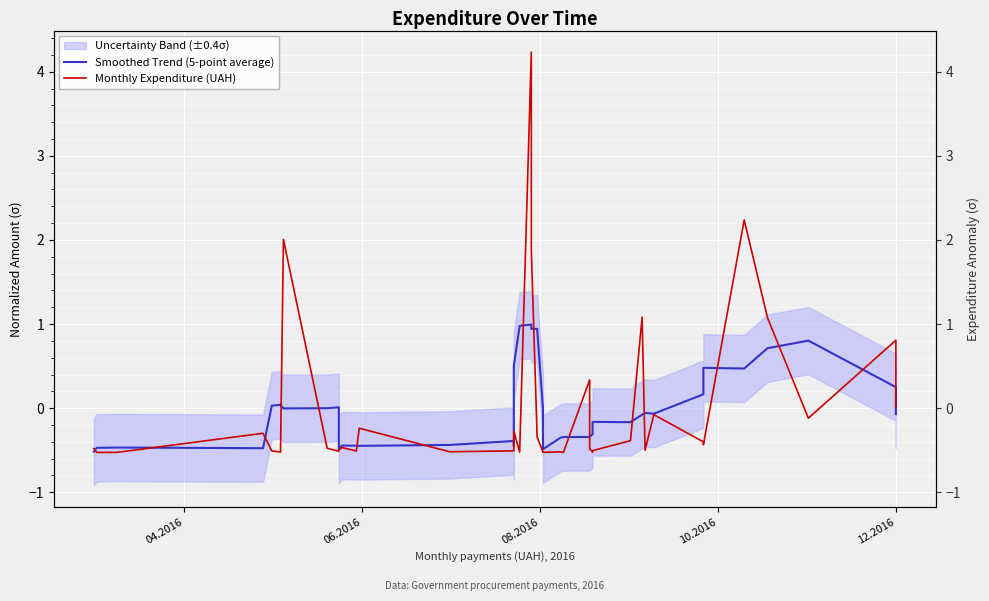

The Smoothed Trend (5-point average) series shows -0.1 at 14. True or false?

False